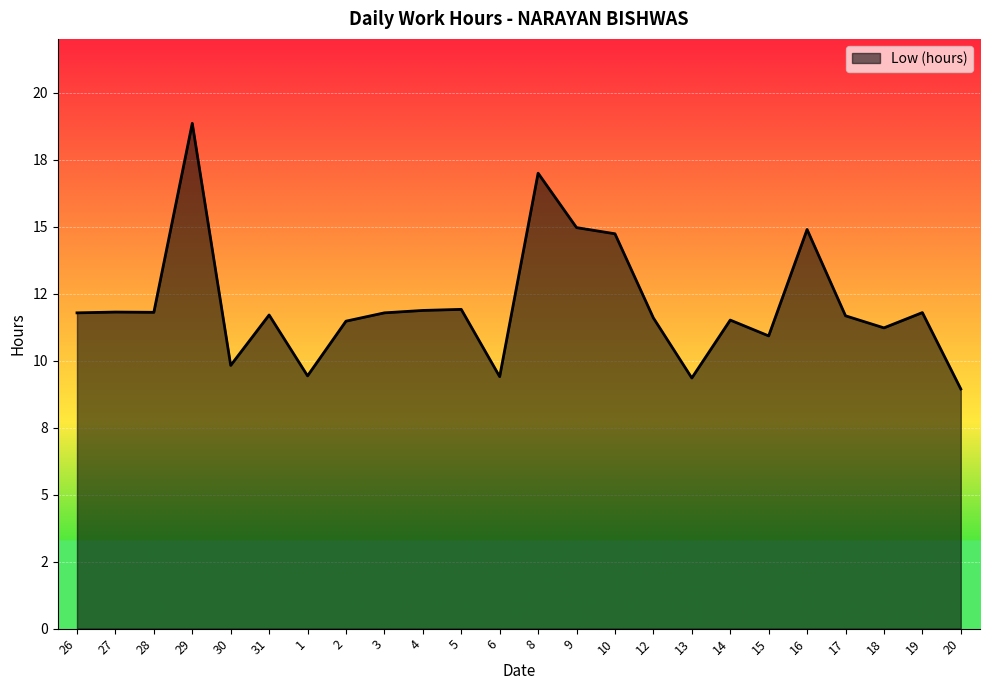

Rank the categories by value from highest to lowest.

29, 8, 9, 16, 10, 5, 4, 27, 28, 19, 26, 3, 31, 17, 12, 14, 2, 18, 15, 30, 1, 6, 13, 20